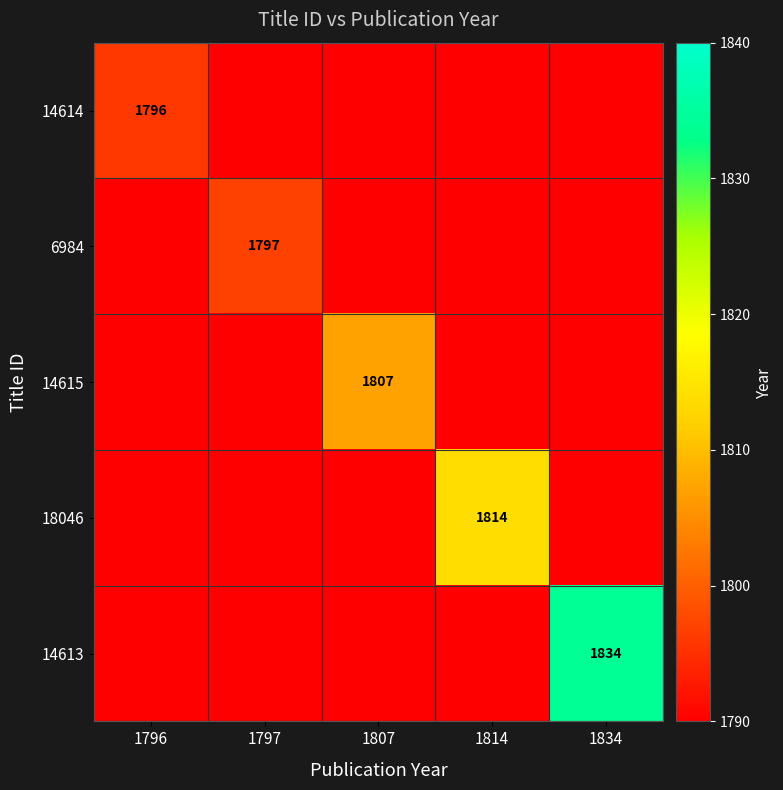

Between 1814 and 1807, which is larger?

1814